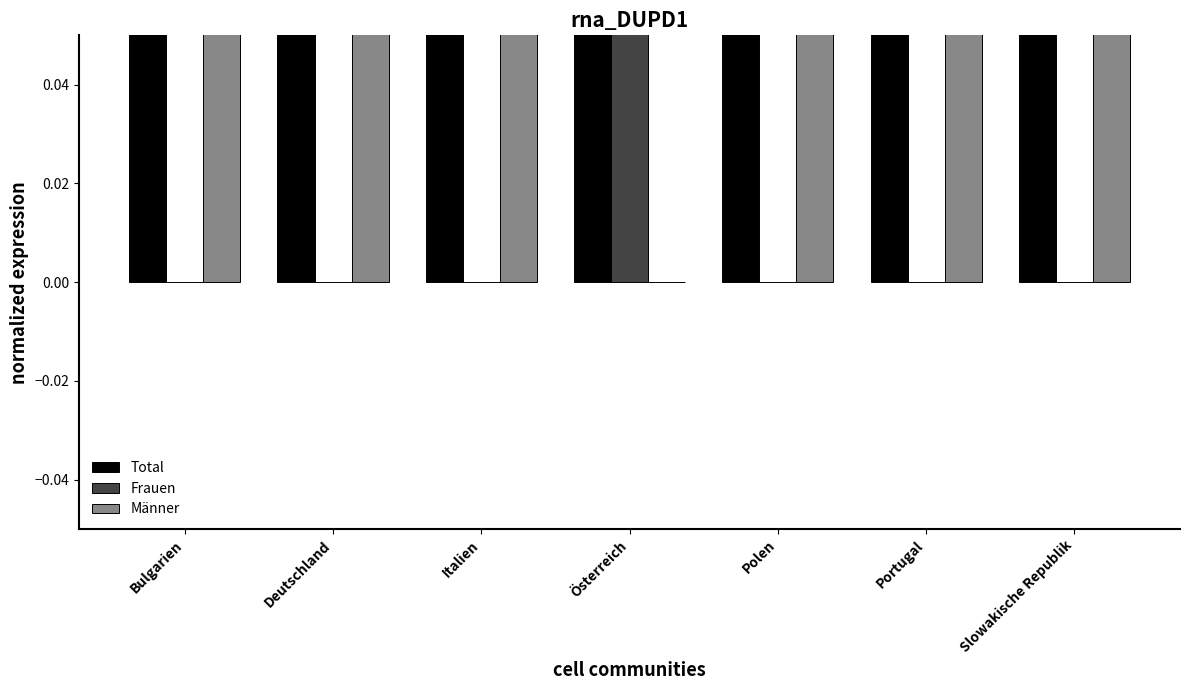

What is the label of the 2nd bar from the left?

Deutschland